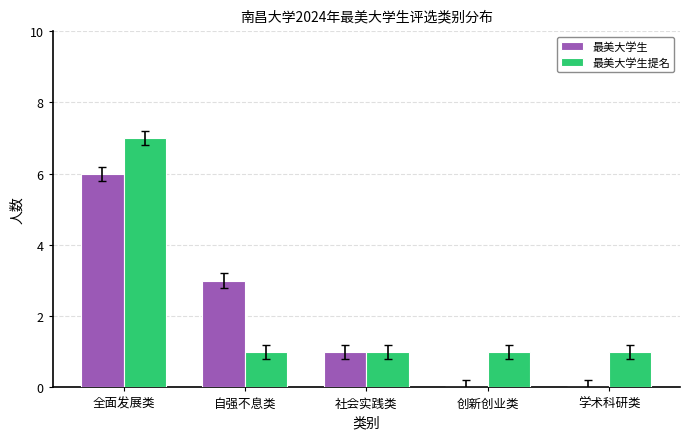

The 最美大学生提名 series shows 7 at 全面发展类. True or false?

True